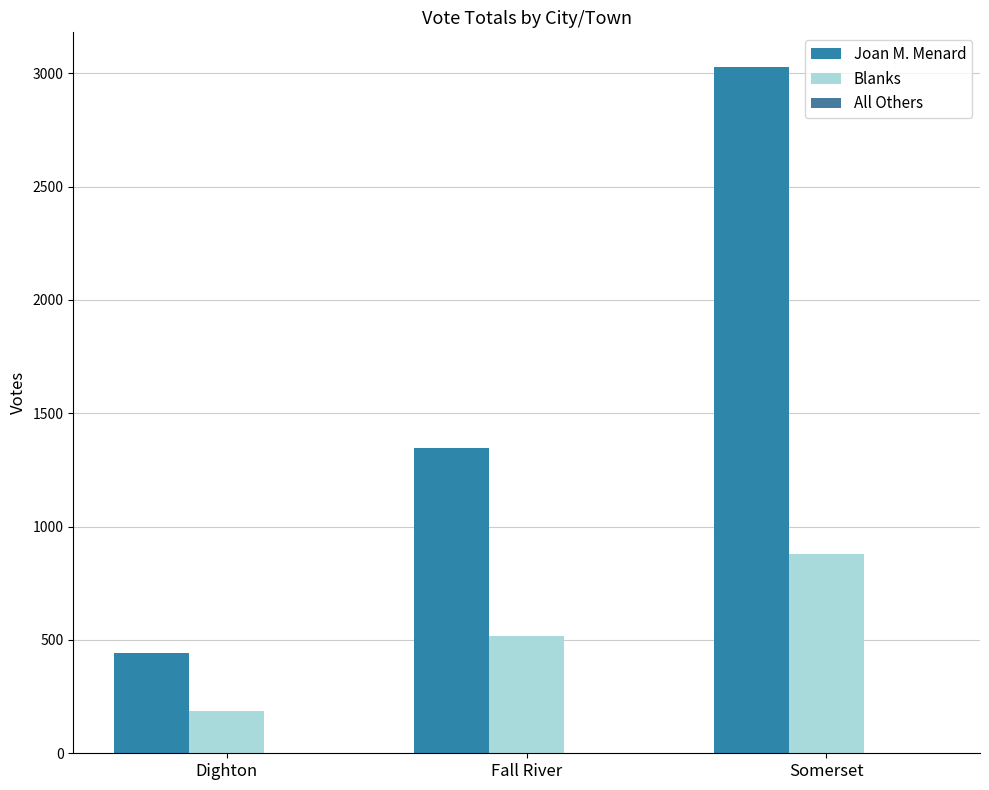

Where is Joan M. Menard nearest to the value 1736?

Fall River